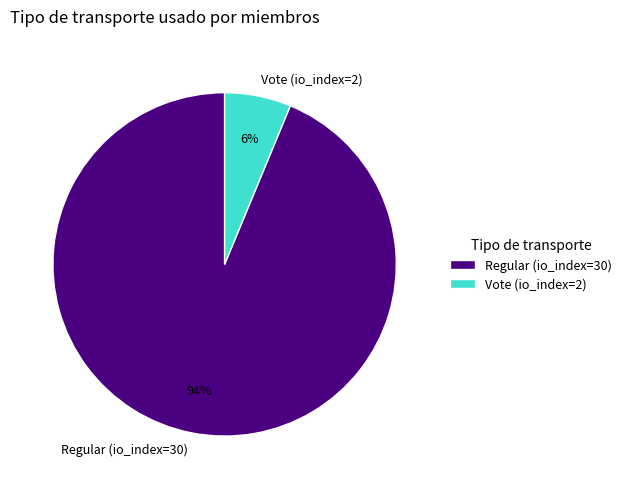

Combined, do Regular (io_index=30) and Vote (io_index=2) account for over 50%?

Yes